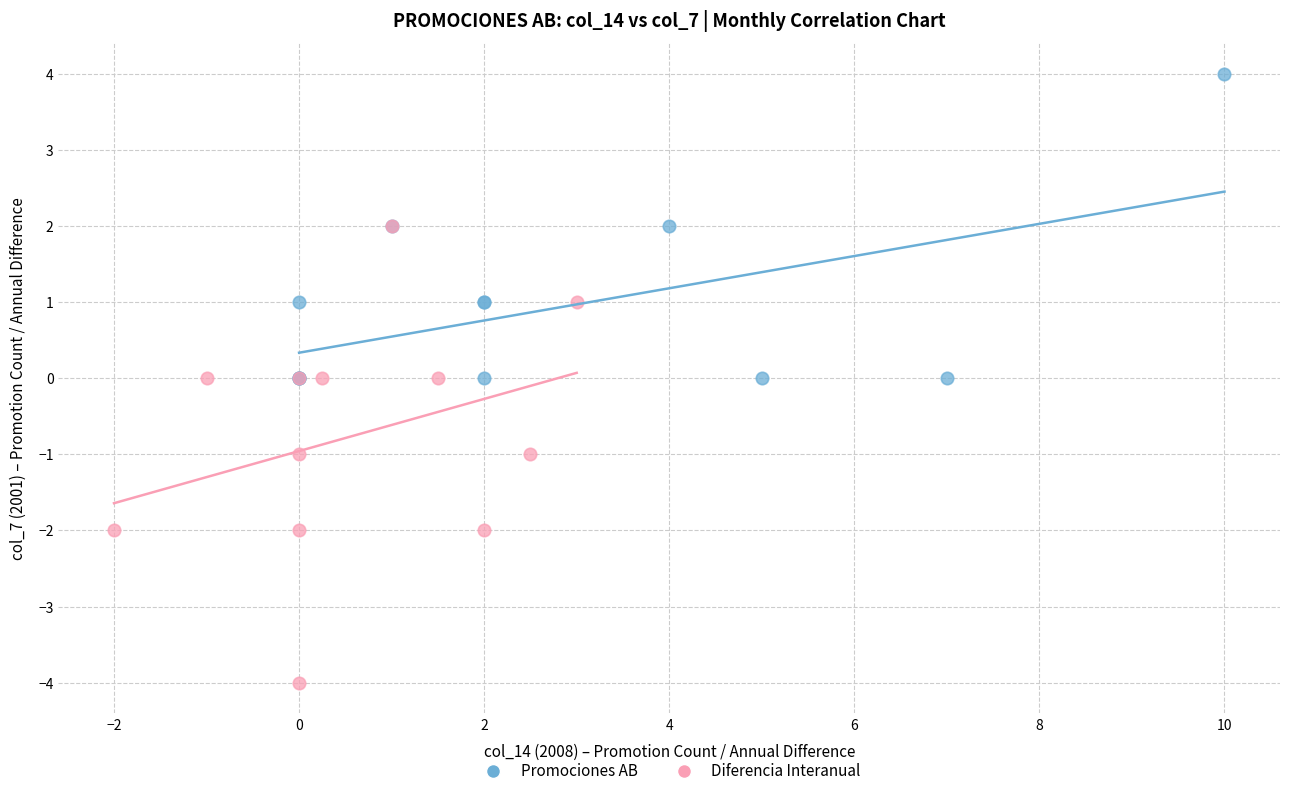

Which series reaches the maximum Y coordinate?

Promociones AB